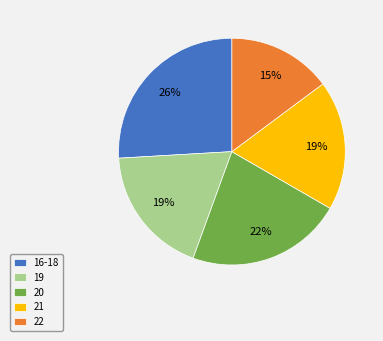

Which slice is the largest?

16-18